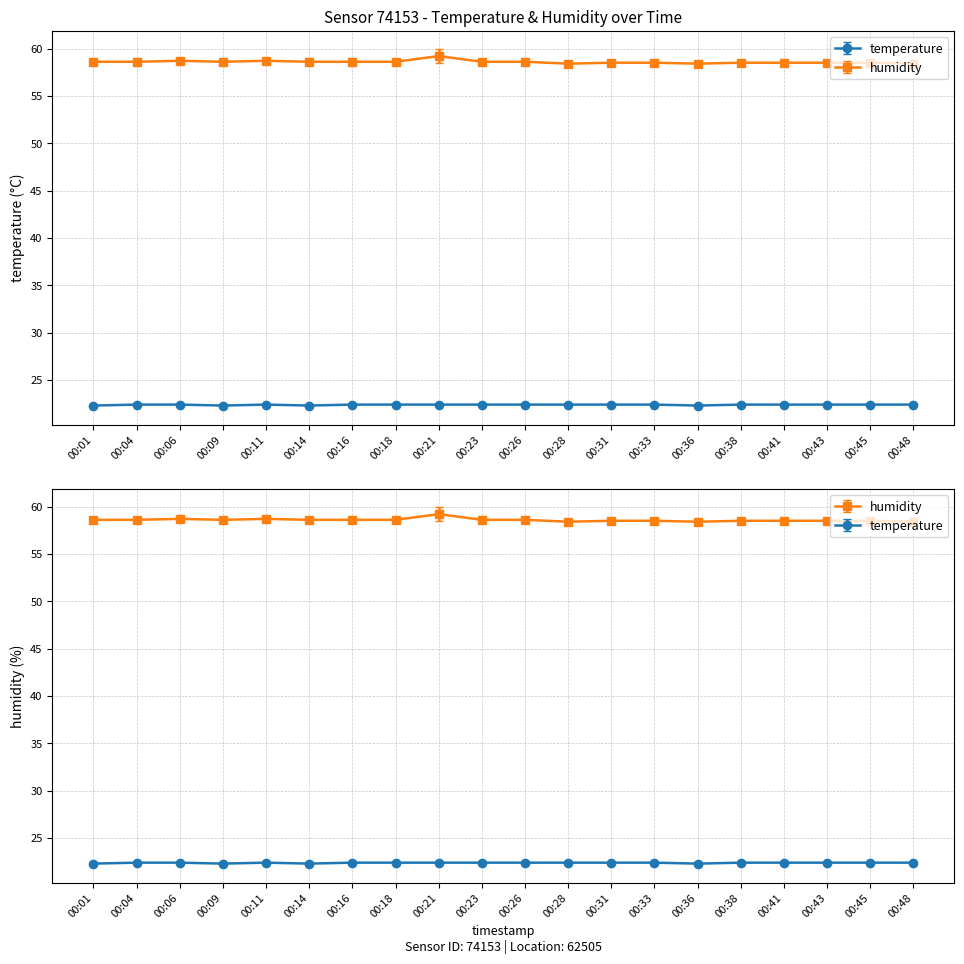

What is the average value of the temperature series?

22.4